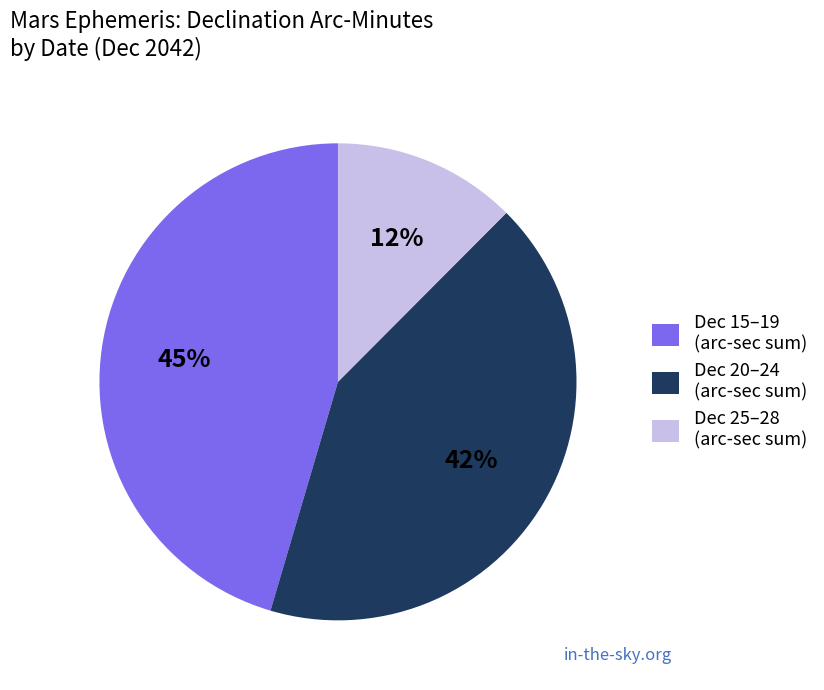

To the nearest percent, what portion does Dec 25–28 (arc-sec sum) represent?

12%